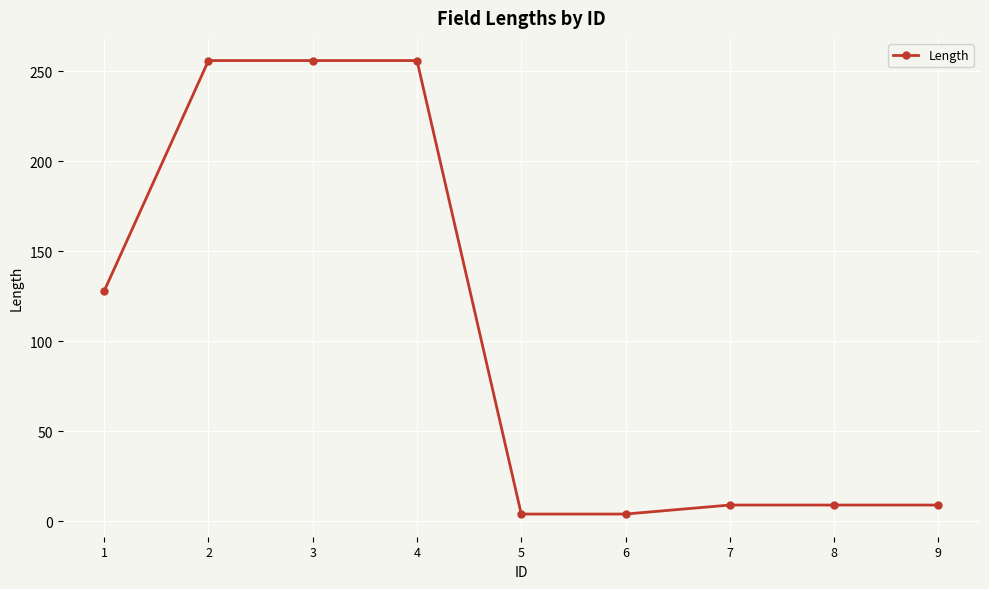

What is the difference between the values at 6 and 4?

252